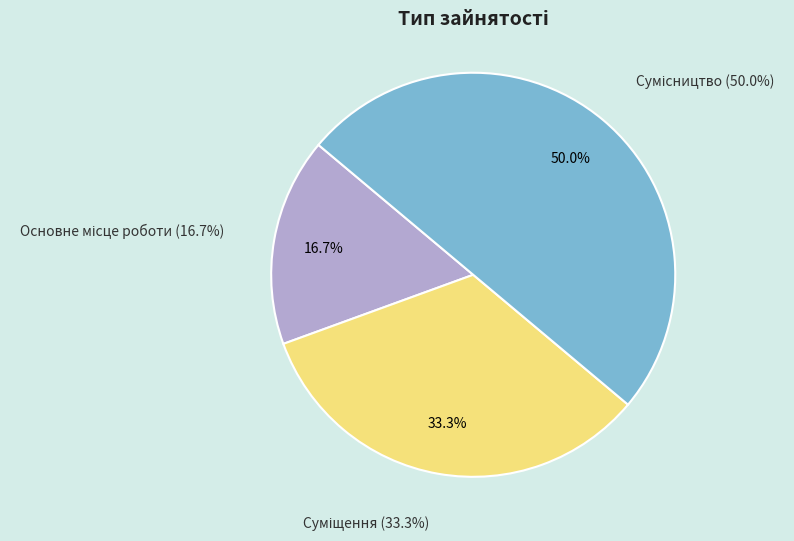

Which category has the biggest portion of the pie?

Сумісництво